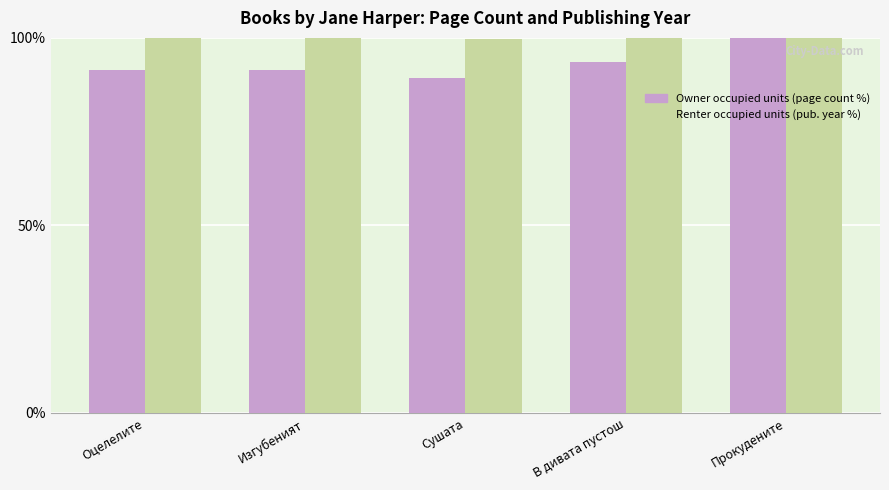

What is the difference between the highest and lowest values at Оцелелите?

8.5